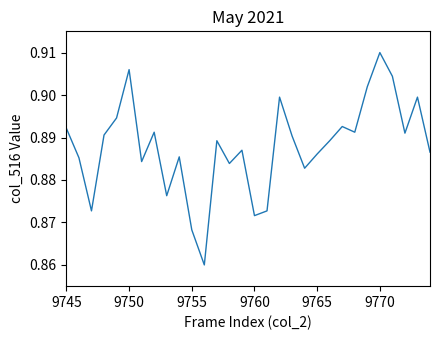

Does the chart have visible grid lines?

No